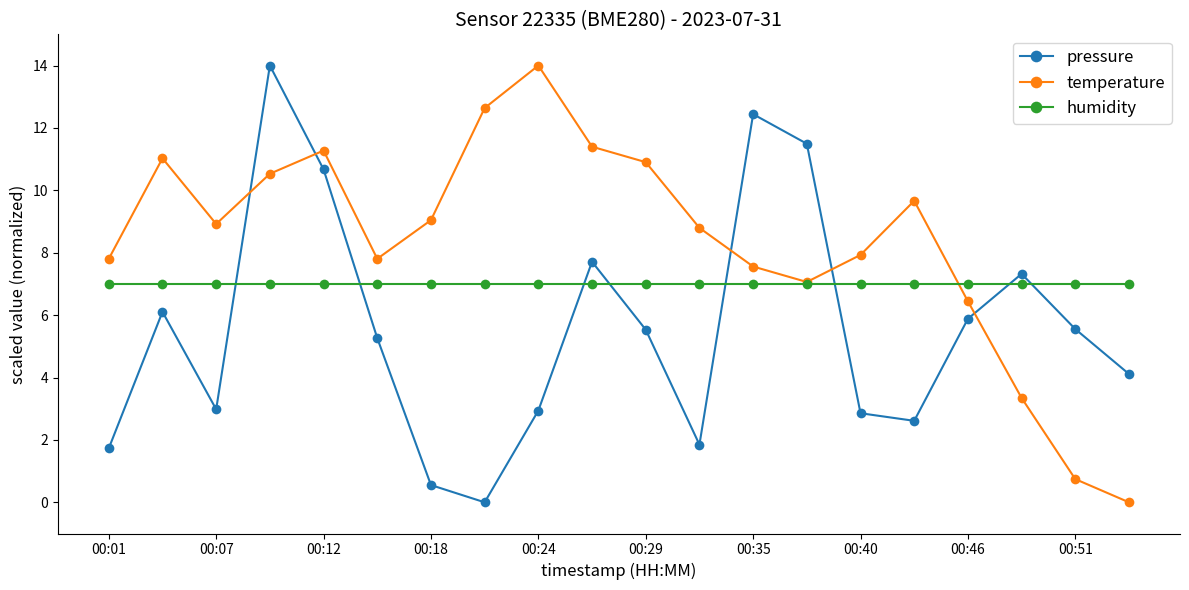

What is the lowest value of the humidity series?

7.0